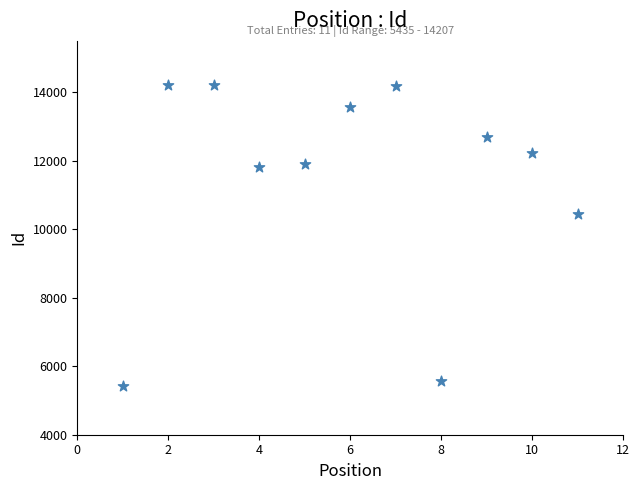

What Y value in the scatter plot is closest to 9821?

10446